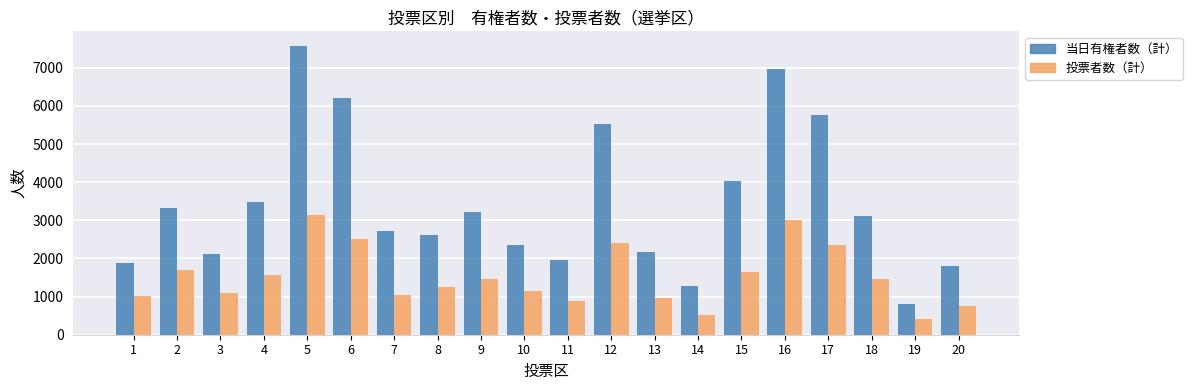

Count the number of data series in this chart.

2